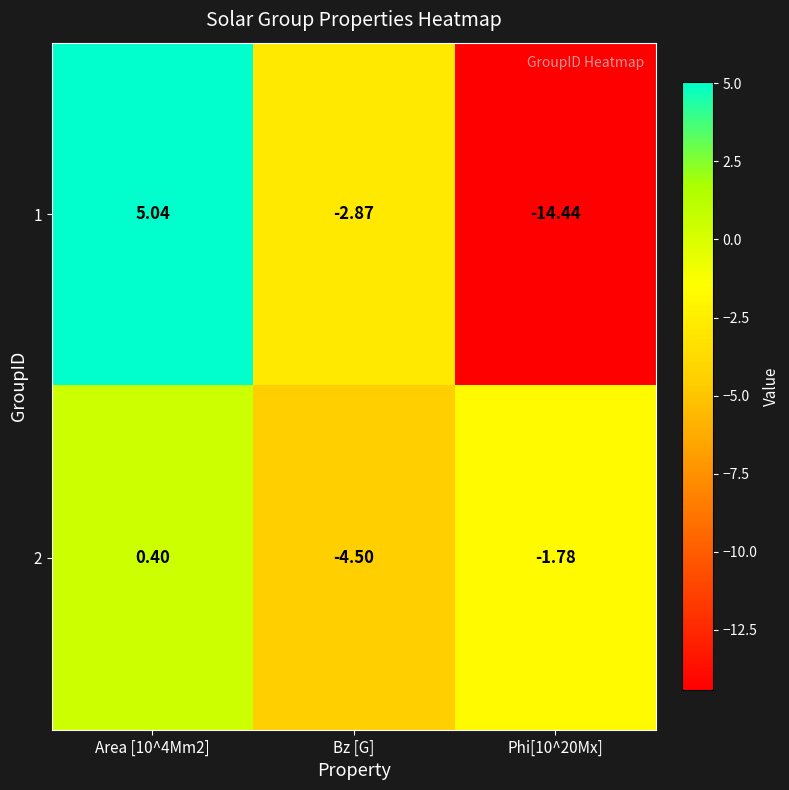

Where is 1 nearest to the value -4?

Bz [G]